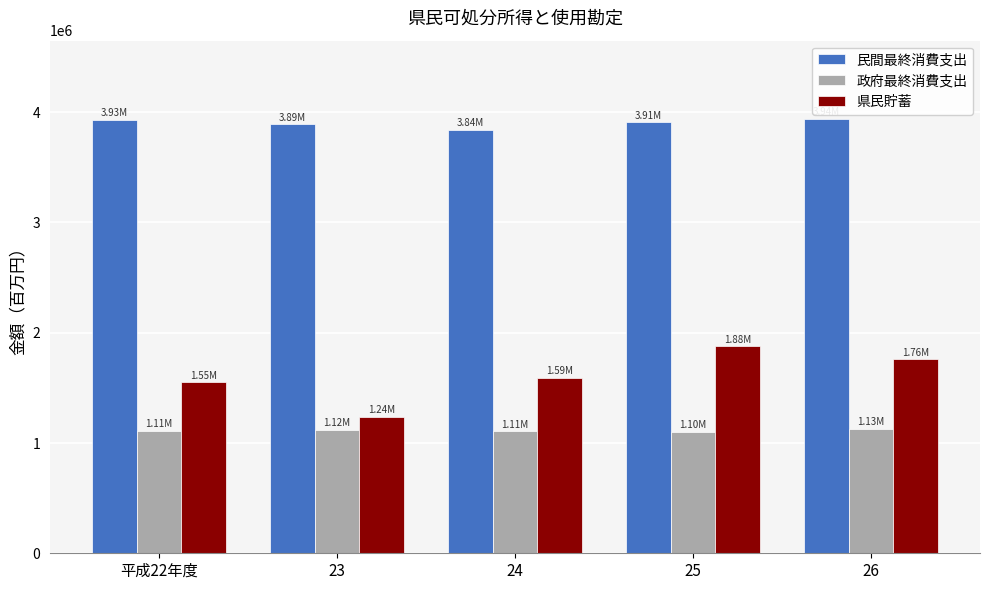

Between 23 and 25, which series saw the biggest shift?

県民貯蓄